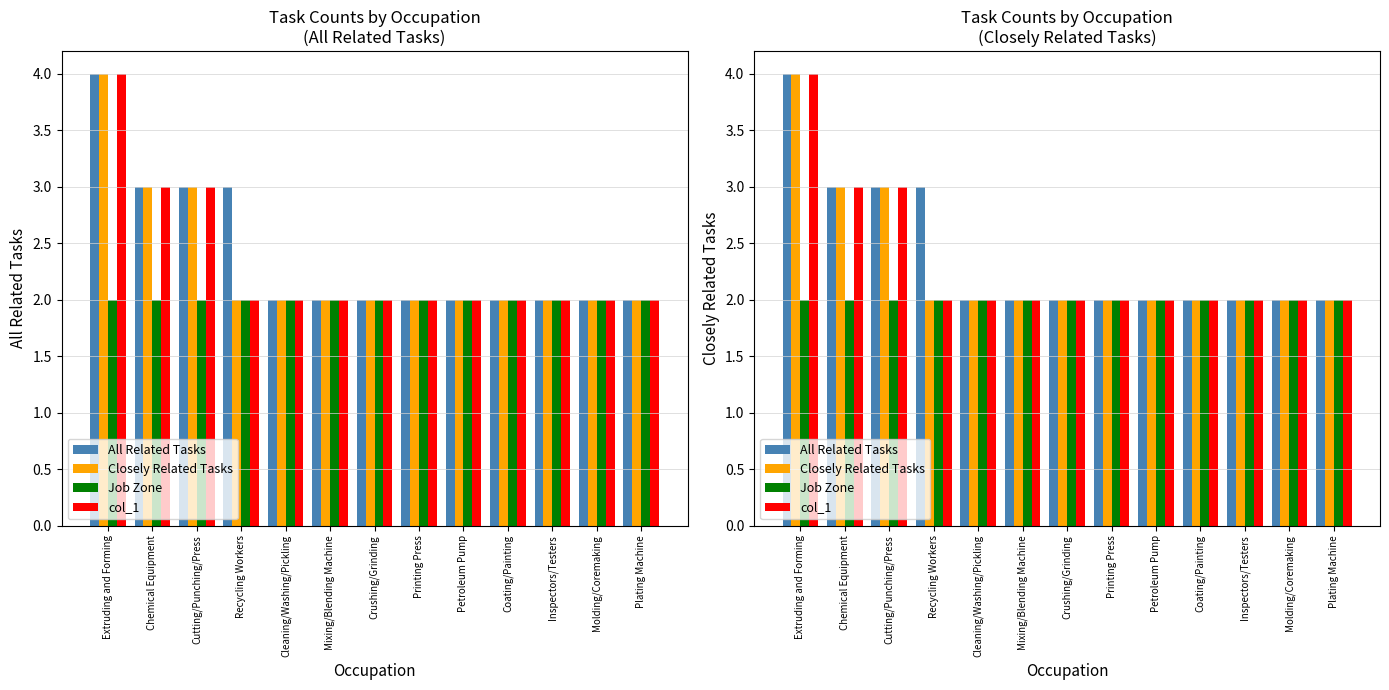

What position from the right is Extruding and Forming?

13